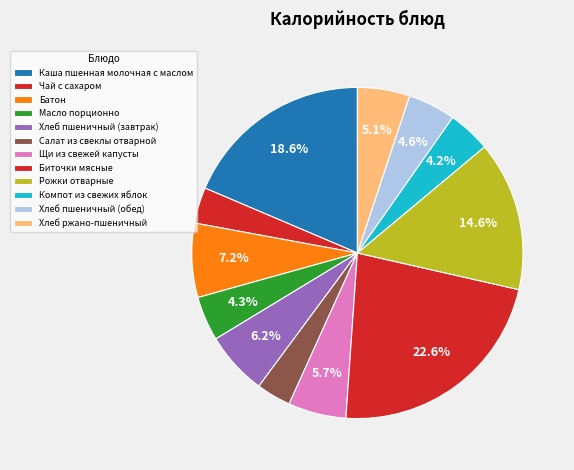

Count the number of slices in the pie.

12